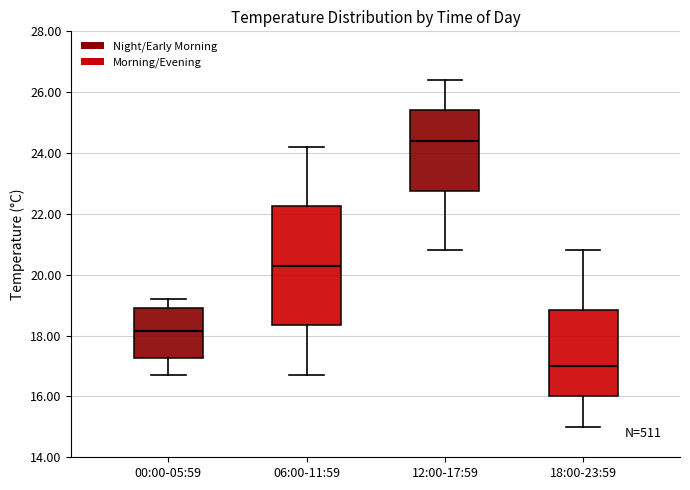

Reading left to right, transcribe this box plot: for each box, give where its median line is, the range the box spans, and where its two whiskers end, as read against the y-axis. The values are not printed on the chart, so give them approximately, as read against the axis.

00:00-05:59: median 18.2, box 17.2 to 19.0, whiskers 16.8 to 19.2
06:00-11:59: median 20.4, box 18.4 to 22.2, whiskers 16.8 to 24.2
12:00-17:59: median 24.4, box 22.8 to 25.4, whiskers 20.8 to 26.4
18:00-23:59: median 17.0, box 16.0 to 18.8, whiskers 15.0 to 20.8